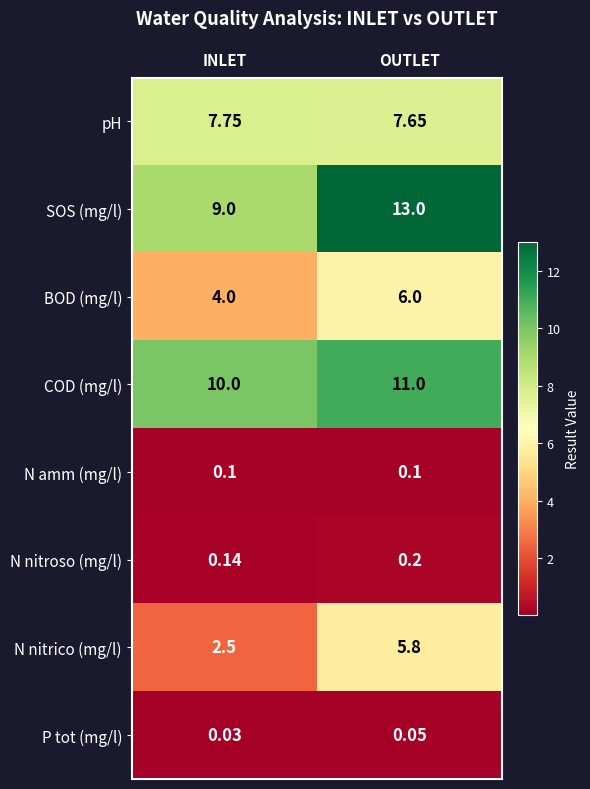

Rank the series at OUTLET from lowest to highest value.

P tot (mg/l), N amm (mg/l), N nitroso (mg/l), N nitrico (mg/l), BOD (mg/l), pH, COD (mg/l), SOS (mg/l)